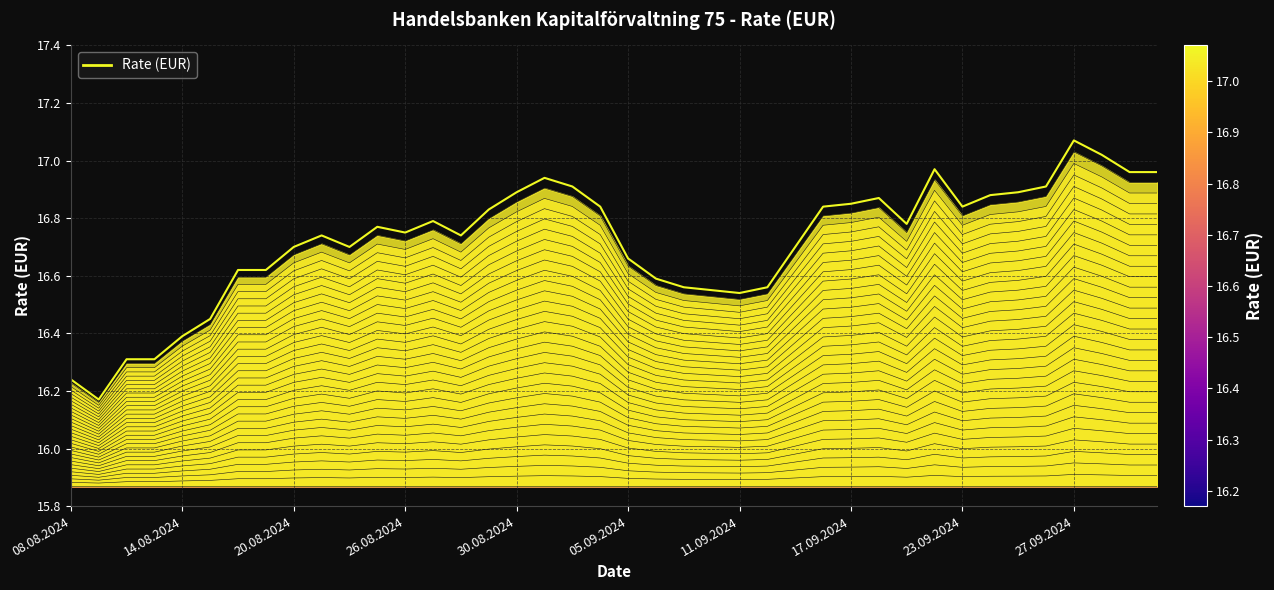

Is it true that the value at 13 is 29.0?

False